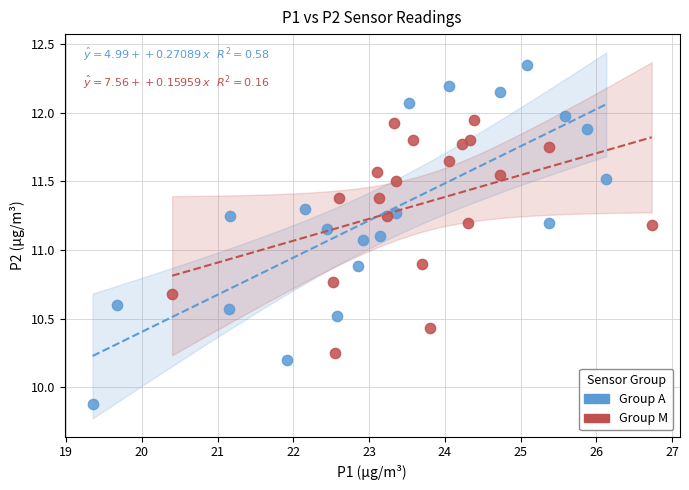

Which series reaches the minimum Y coordinate?

Group A